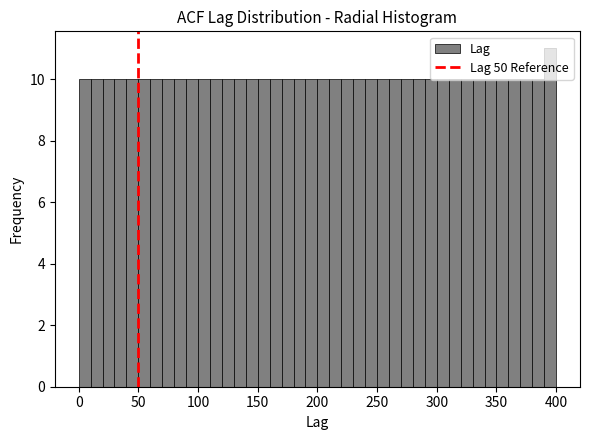

Around what value on the x-axis is the tallest bar? Give the approximate position of its centre, as read against the axis.

395